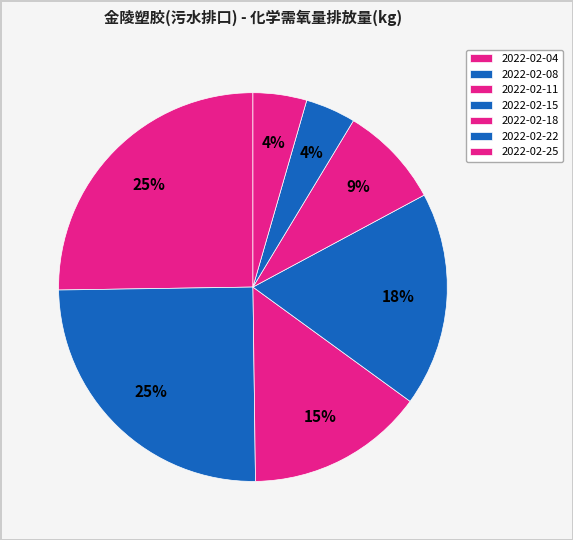

Does 2022-02-18 represent more than half of the total?

No